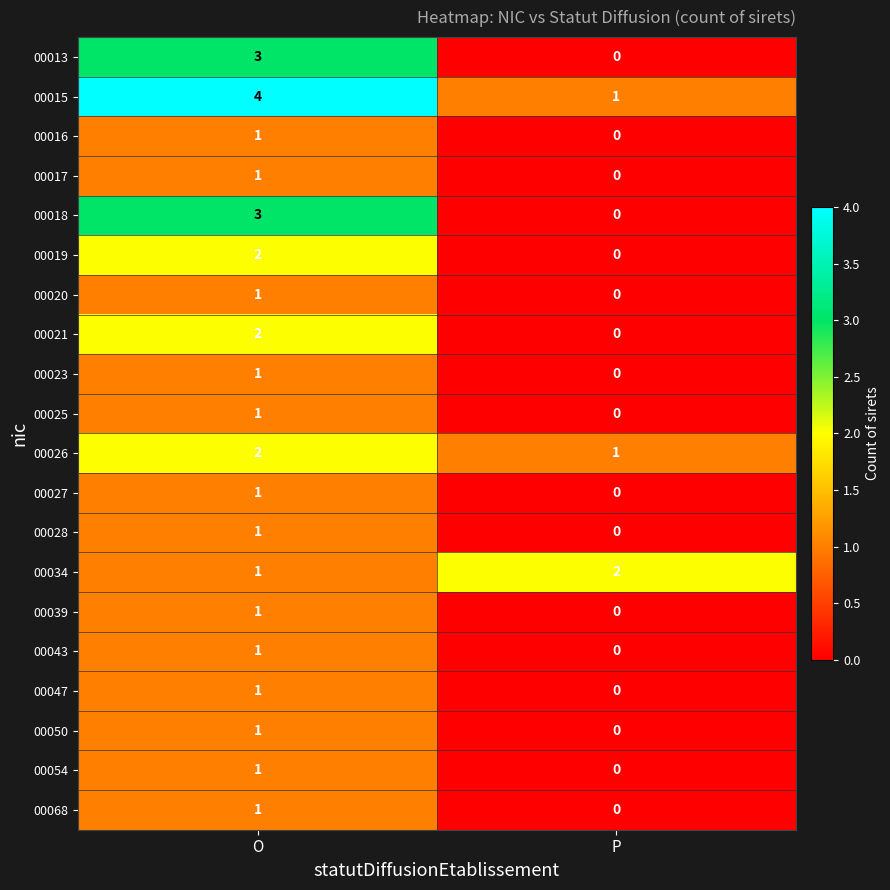

How many series are shown in this chart?

20